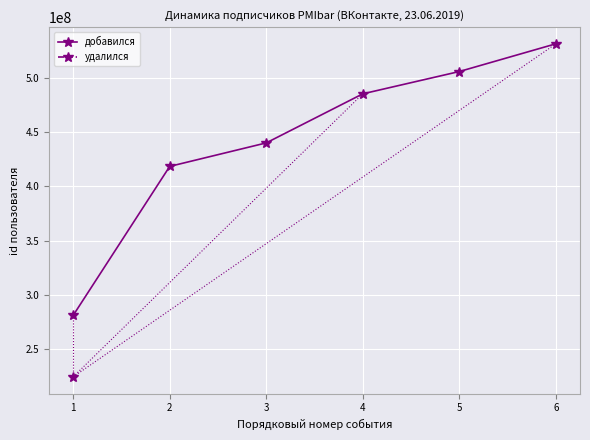

Rank the categories by добавился value from highest to lowest.

6, 5, 4, 3, 2, 1